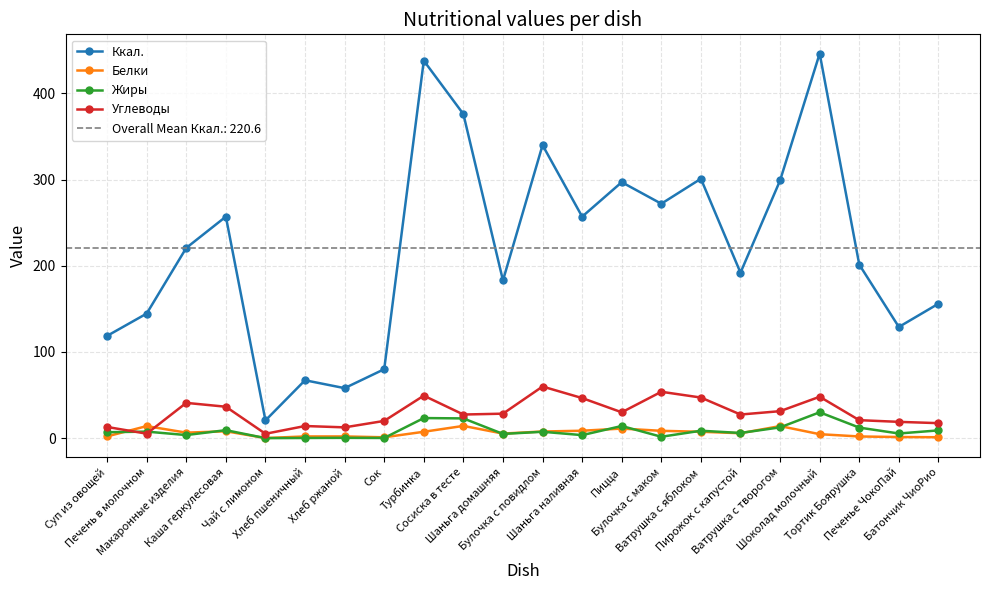

Reading left to right, extract all data points from this chart.

Ккал.: Суп из овощей=118.7	Печень в молочном=144.5	Макаронные изделия=220.7	Каша геркулесовая=257.0	Чай с лимоном=20.5	Хлеб пшеничный=67.2	Хлеб ржаной=58.0	Сок=80.0	Турбинка=438.0	Сосиска в тесте=376.0	Шаньга домашняя=183.0	Булочка с повидлом=340.0	Шаньга наливная=257.0	Пицца=297.0	Булочка с маком=272.0	Ватрушка с яблоком=301.0	Пирожок с капустой=192.0	Ватрушка с творогом=299.0	Шоколад молочный=446.2	Тортик Боярушка=201.4	Печенье ЧокоПай=129.0	Батончик ЧиоРио=156.0
Белки: Суп из овощей=2.0	Печень в молочном=14.0	Макаронные изделия=6.4	Каша геркулесовая=8.0	Чай с лимоном=0.1	Хлеб пшеничный=2.0	Хлеб ржаной=2.0	Сок=1.0	Турбинка=7.4	Сосиска в тесте=14.2	Шаньга домашняя=5.3	Булочка с повидлом=7.7	Шаньга наливная=8.6	Пицца=11.1	Булочка с маком=8.5	Ватрушка с яблоком=7.4	Пирожок с капустой=5.7	Ватрушка с творогом=14.0	Шоколад молочный=4.6	Тортик Боярушка=1.9	Печенье ЧокоПай=1.3	Батончик ЧиоРио=1.1
Жиры: Суп из овощей=6.9	Печень в молочном=7.6	Макаронные изделия=3.6	Каша геркулесовая=9.3	Чай с лимоном=0.0	Хлеб пшеничный=0.2	Хлеб ржаной=0.4	Сок=0.2	Турбинка=23.3	Сосиска в тесте=22.9	Шаньга домашняя=4.9	Булочка с повидлом=7.4	Шаньга наливная=3.5	Пицца=14.1	Булочка с маком=1.6	Ватрушка с яблоком=8.6	Пирожок с капустой=6.0	Ватрушка с творогом=12.5	Шоколад молочный=30.0	Тортик Боярушка=12.2	Печенье ЧокоПай=5.4	Батончик ЧиоРио=9.0
Углеводы: Суп из овощей=13.0	Печень в молочном=5.2	Макаронные изделия=40.9	Каша геркулесовая=36.5	Чай с лимоном=5.1	Хлеб пшеничный=14.1	Хлеб ржаной=12.5	Сок=20.0	Турбинка=49.3	Сосиска в тесте=27.4	Шаньга домашняя=28.4	Булочка с повидлом=59.9	Шаньга наливная=46.5	Пицца=30.0	Булочка с маком=53.8	Ватрушка с яблоком=47.1	Пирожок с капустой=27.4	Ватрушка с творогом=31.3	Шоколад молочный=48.0	Тортик Боярушка=20.9	Печенье ЧокоПай=18.9	Батончик ЧиоРио=17.4